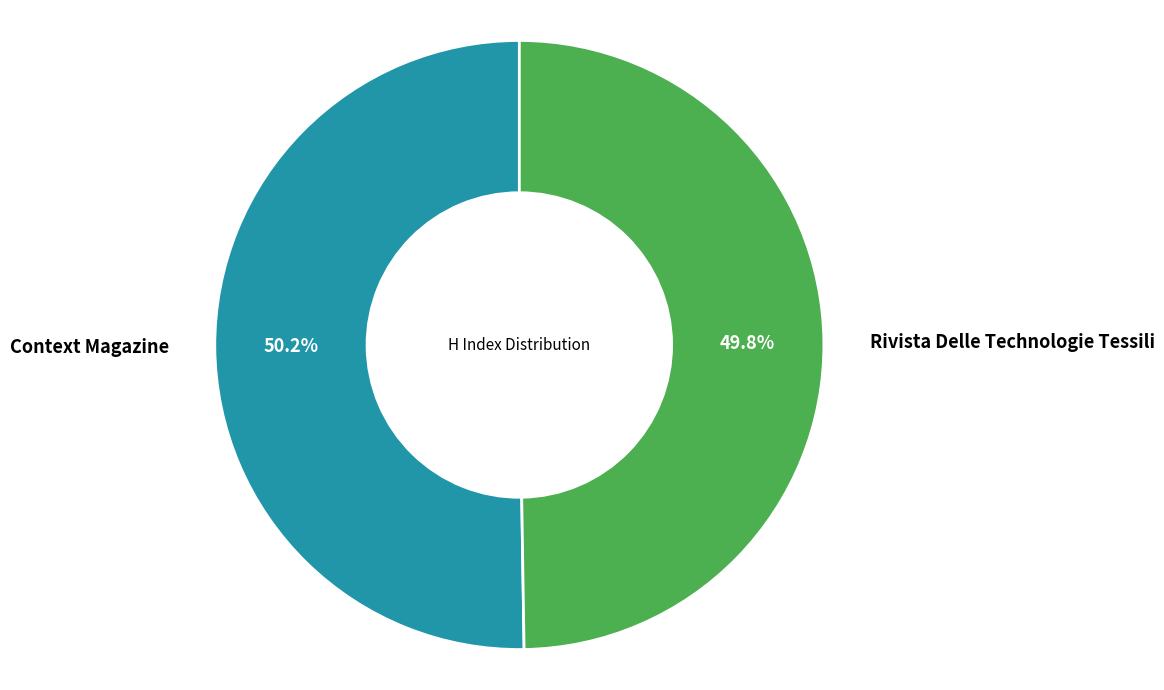

How many segments does this pie chart have?

2